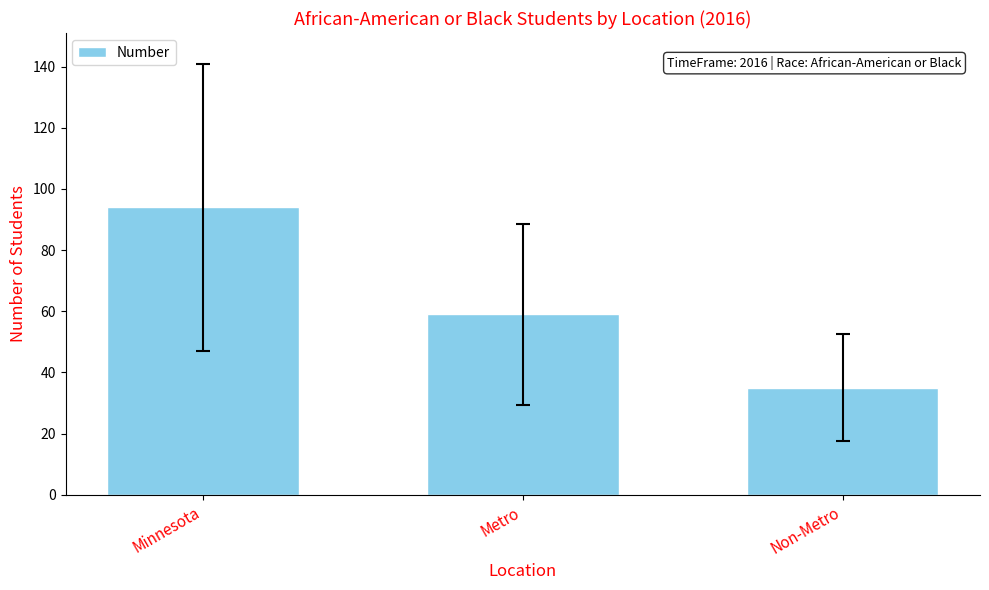

What is the value of the 2nd bar from the left?

59